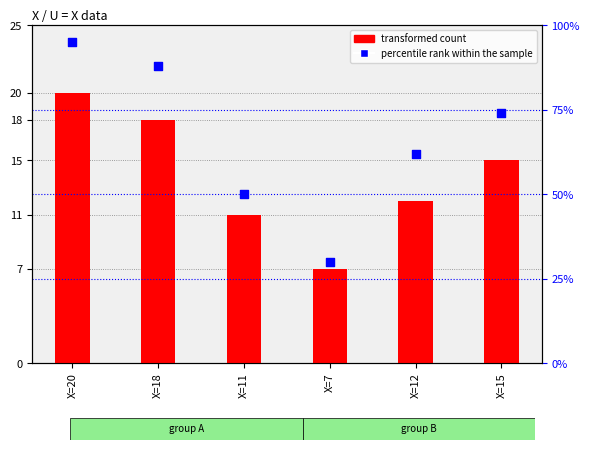

At how many categories does at least one series exceed 11?

6